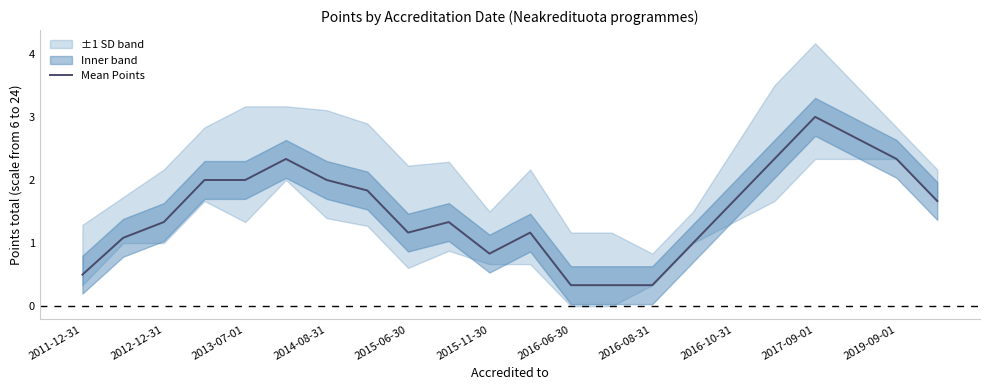

What is the difference between the maximum and minimum values?

2.7